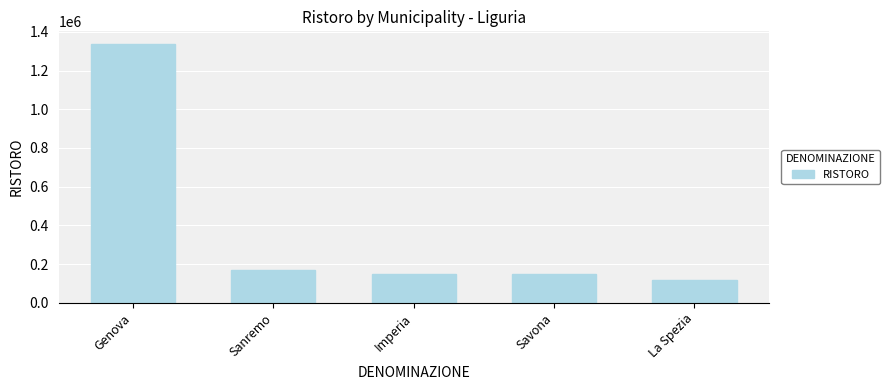

What is the label of the 1st bar from the right?

La Spezia